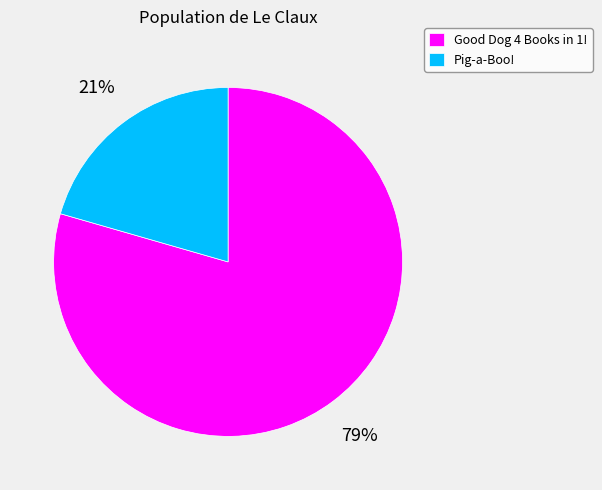

What percentage is the Good Dog 4 Books in 1! slice, to the nearest percent?

79%